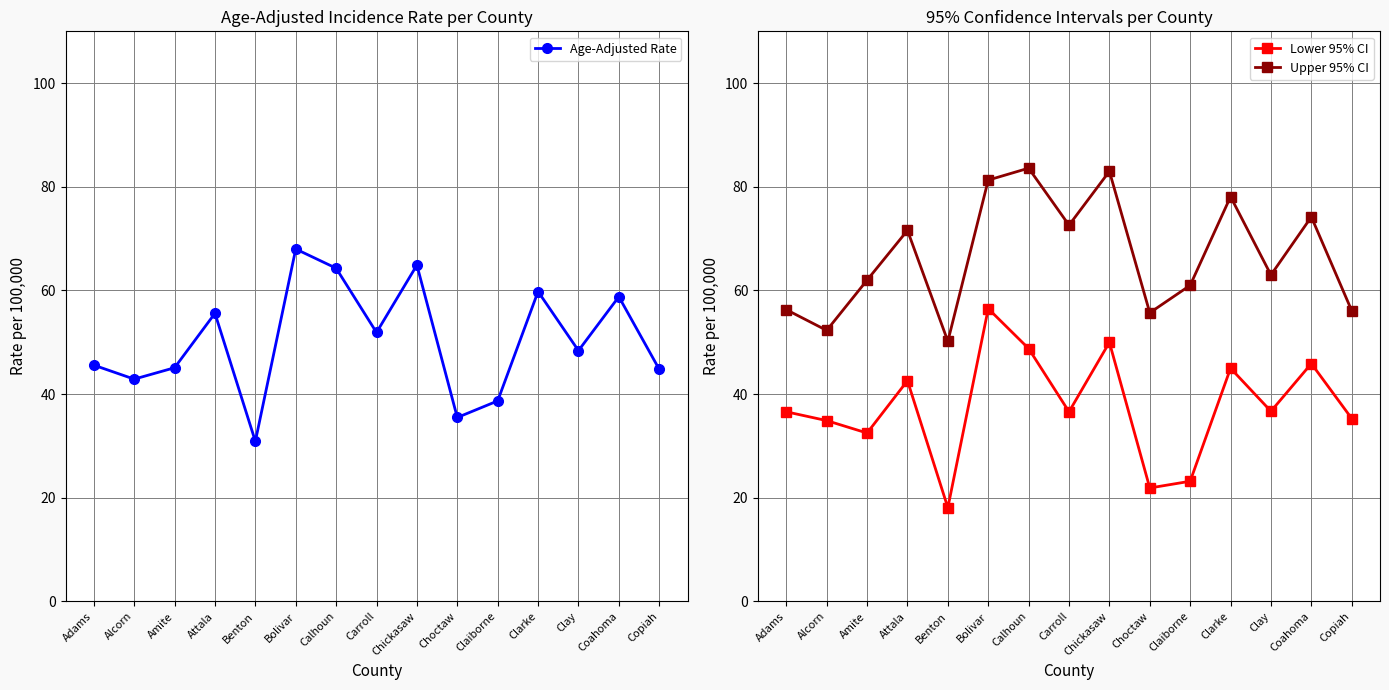

Reading right to left, extract all data points from this chart.

Age-Adjusted Rate: Copiah=44.8	Coahoma=58.8	Clay=48.4	Clarke=59.8	Claiborne=38.7	Choctaw=35.5	Chickasaw=64.9	Carroll=51.9	Calhoun=64.3	Bolivar=68.0	Benton=30.9	Attala=55.6	Amite=45.1	Alcorn=42.9	Adams=45.6
Lower 95% CI: Copiah=35.3	Coahoma=45.9	Clay=36.7	Clarke=45.0	Claiborne=23.2	Choctaw=21.9	Chickasaw=50.0	Carroll=36.6	Calhoun=48.8	Bolivar=56.5	Benton=18.1	Attala=42.6	Amite=32.5	Alcorn=34.9	Adams=36.6
Upper 95% CI: Copiah=56.1	Coahoma=74.2	Clay=63.0	Clarke=78.1	Claiborne=61.0	Choctaw=55.7	Chickasaw=83.0	Carroll=72.6	Calhoun=83.6	Bolivar=81.3	Benton=50.2	Attala=71.6	Amite=62.0	Alcorn=52.3	Adams=56.3